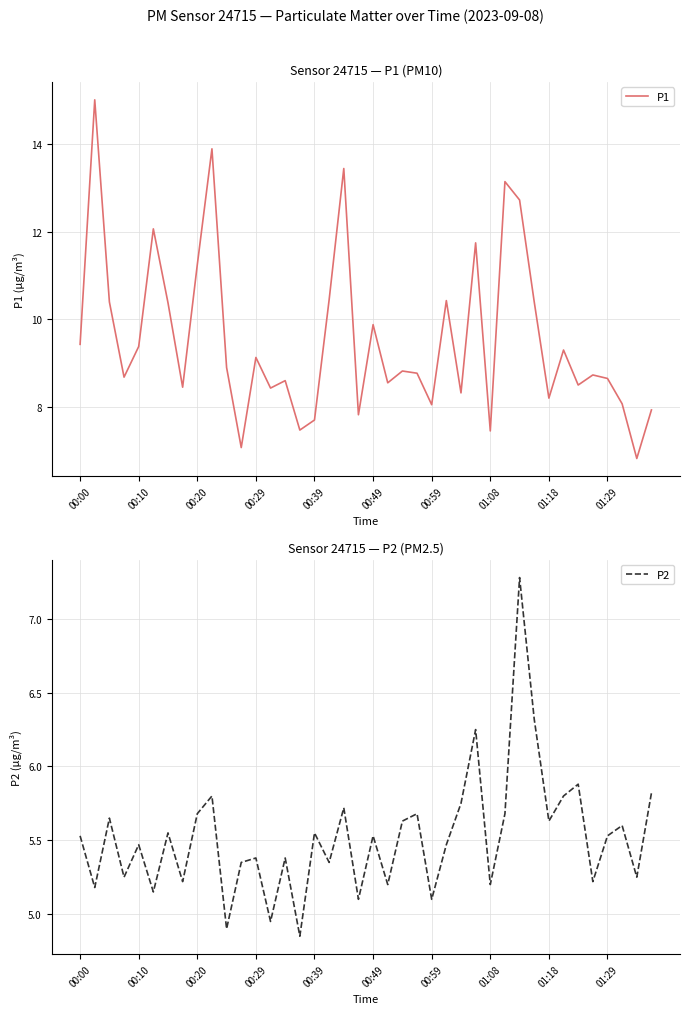

What is the maximum value shown in the chart?

15.0